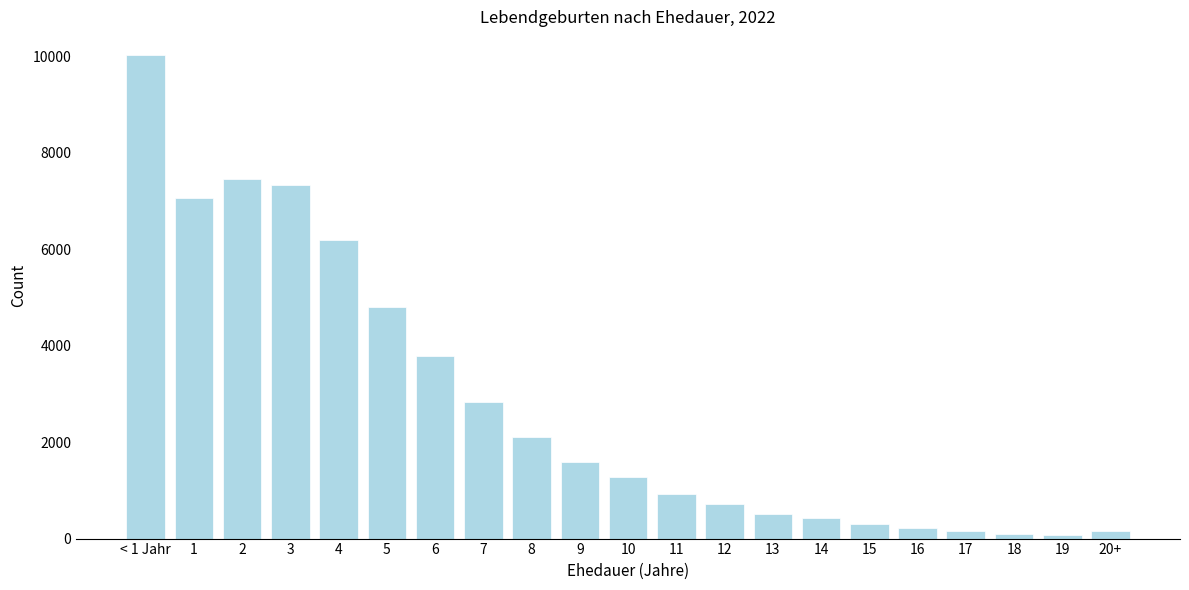

Which label corresponds to the largest value in the chart?

< 1 Jahr